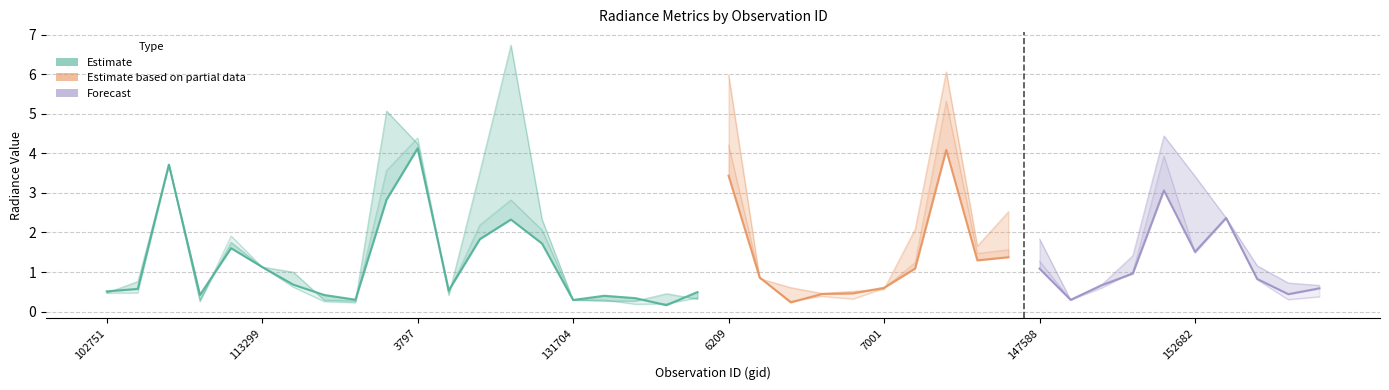

True or false: rade9_mult_nadir_norm has a value of 0.4 at 6596.

True